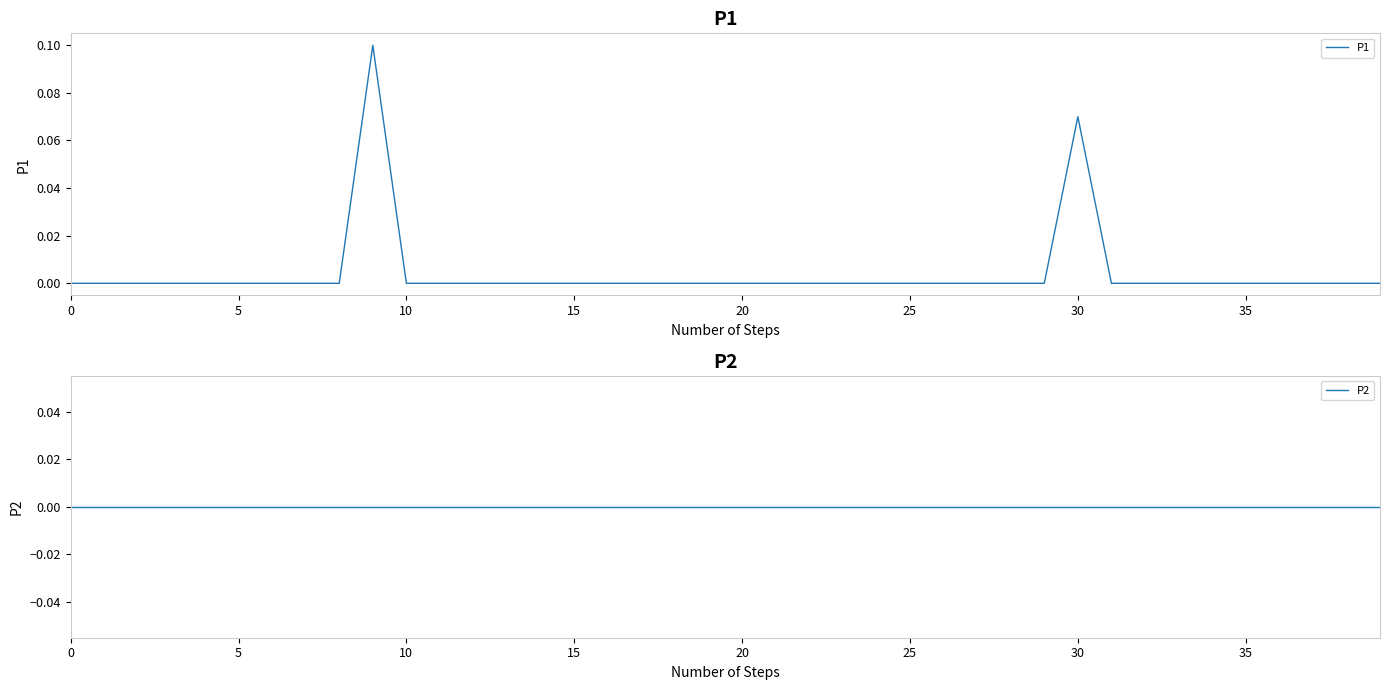

Does the chart have visible grid lines?

No